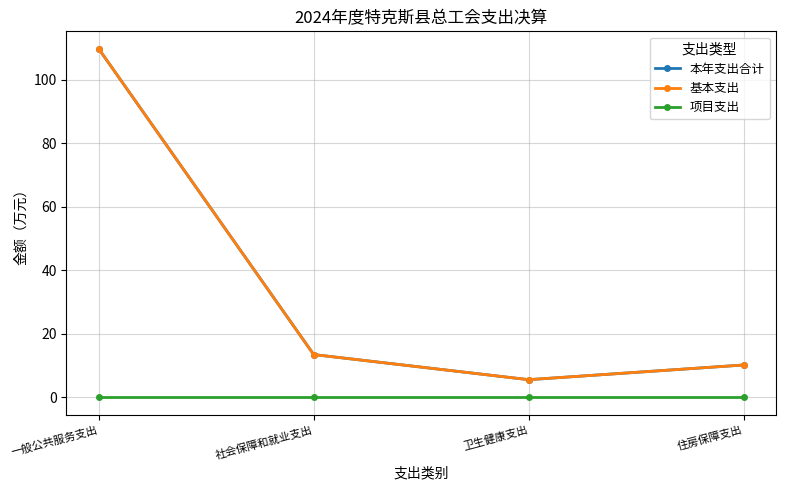

What is the value of the 基本支出 point at the 1st from the left?

109.8